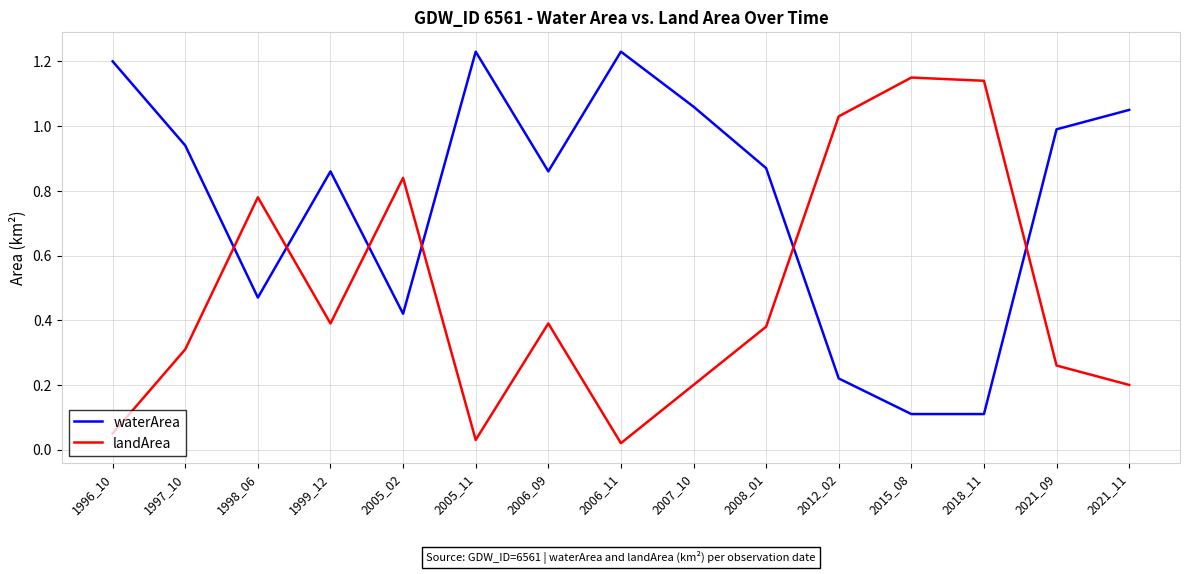

What is the spread (max minus min) of values at 2021_09?

0.7